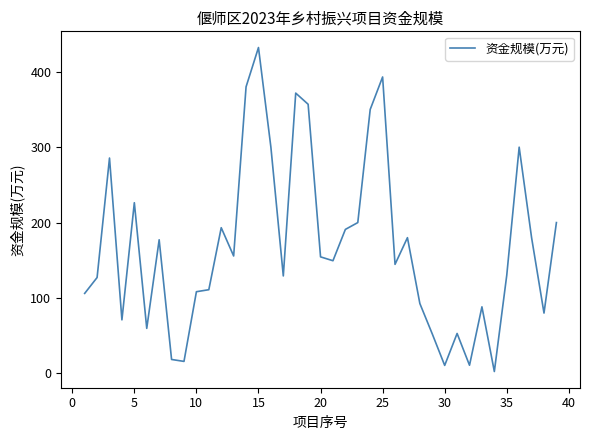

What is the difference between the maximum and minimum values?

429.7